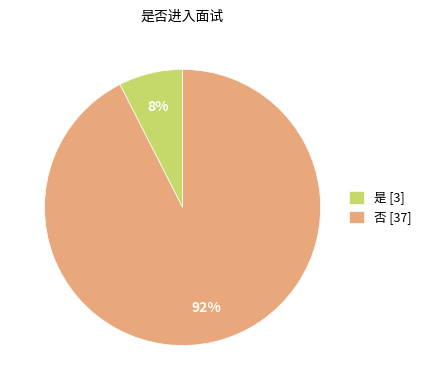

True or false: 是 accounts for 7% of the total.

True